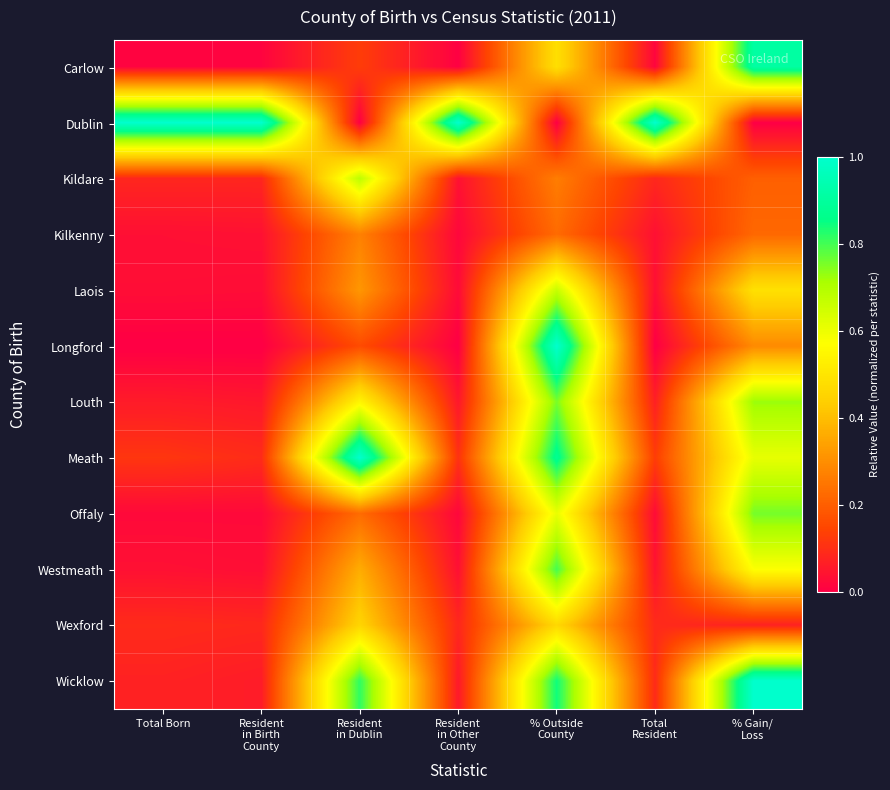

List the series in order of their peak value, lowest first.

Kilkenny, Wexford, Laois, Kildare, Louth, Offaly, Westmeath, Carlow, Dublin, Longford, Meath, Wicklow